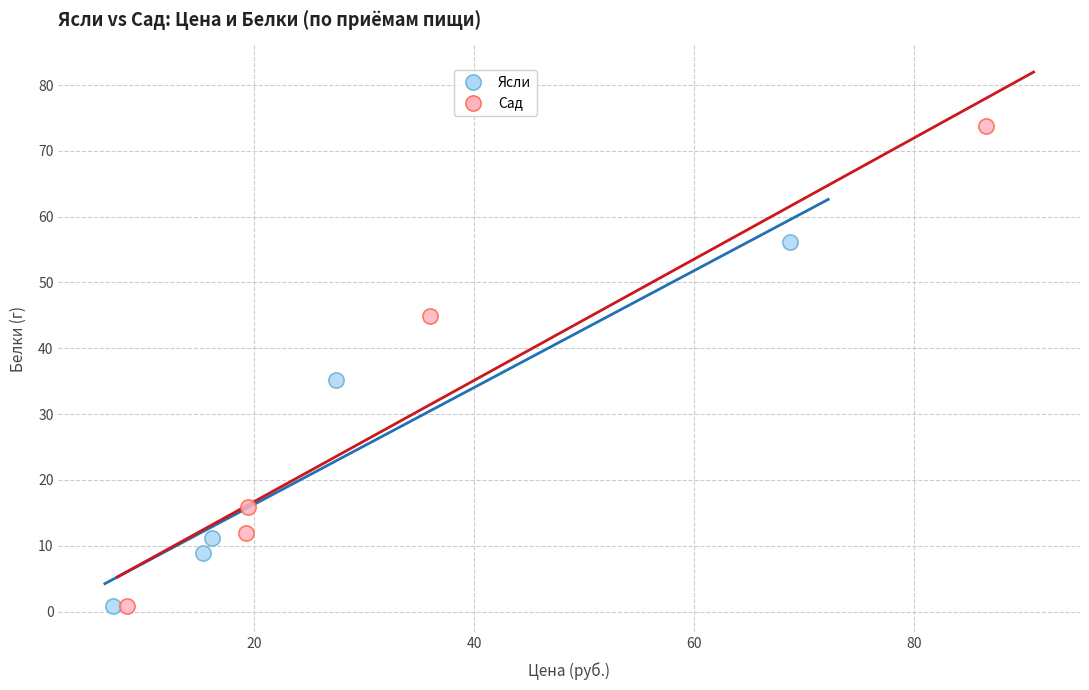

Which series has the largest Y range (max minus min)?

Сад